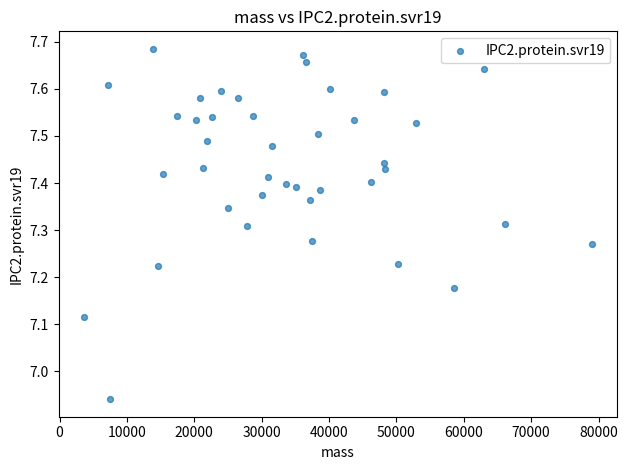

What is the range of X values (max minus min)?

75412.1